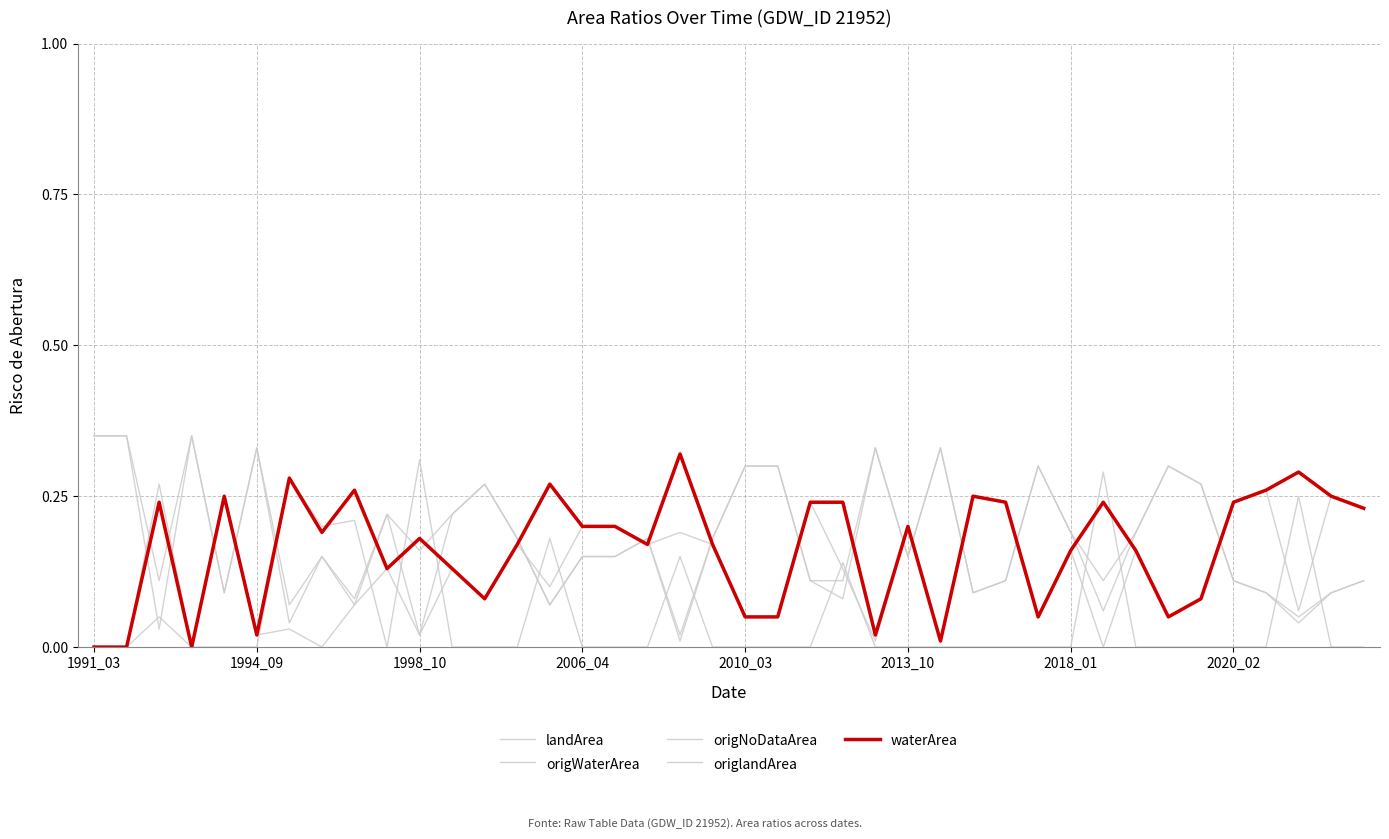

What is the difference between the maximum and minimum values in the waterArea series?

0.3